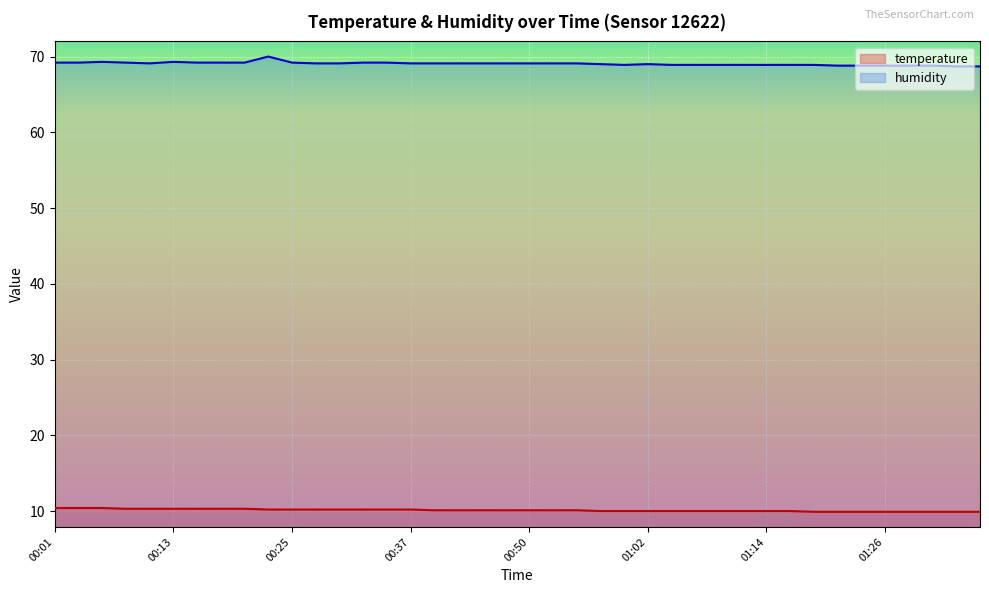

What is the spread (max minus min) of values at 00:25?

59.0